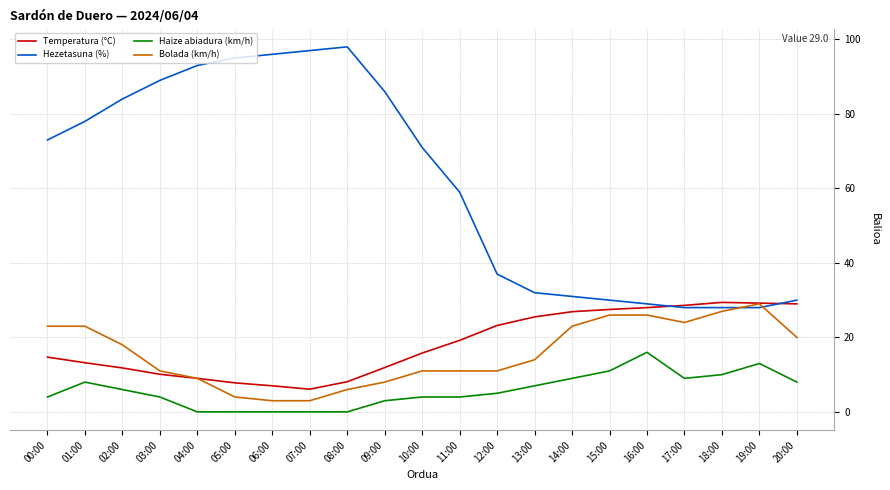

True or false: Hezetasuna (%) has a value of 28.0 at 18:00.

True